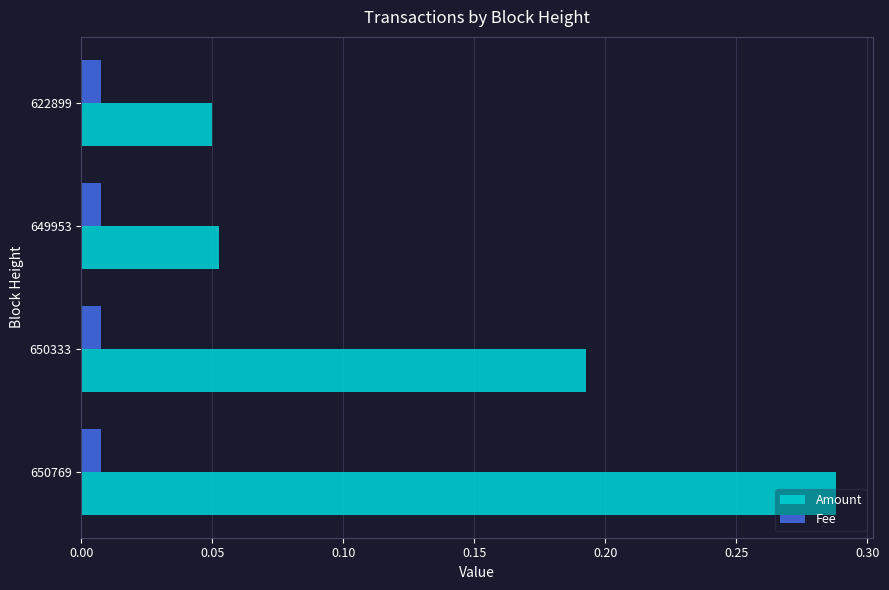

Rank the series by their maximum value, from lowest to highest.

Fee, Amount